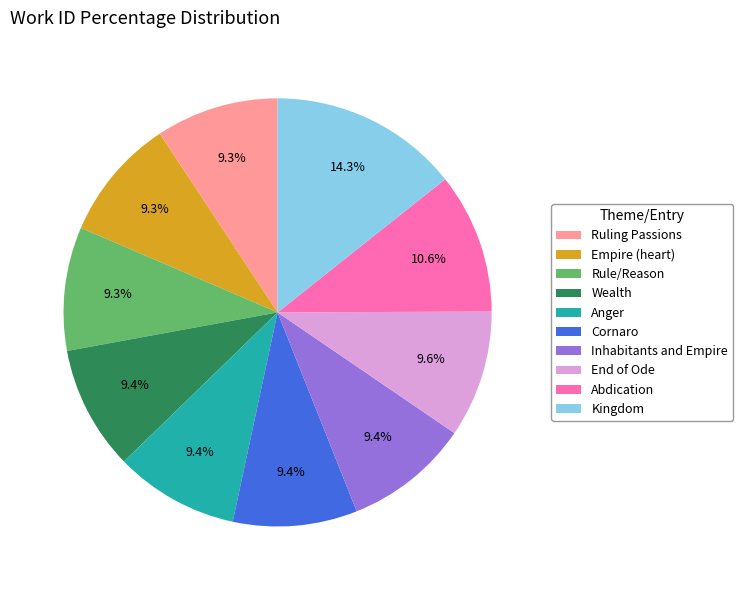

What is the ratio of the value at Anger to the value at Wealth?

1.0